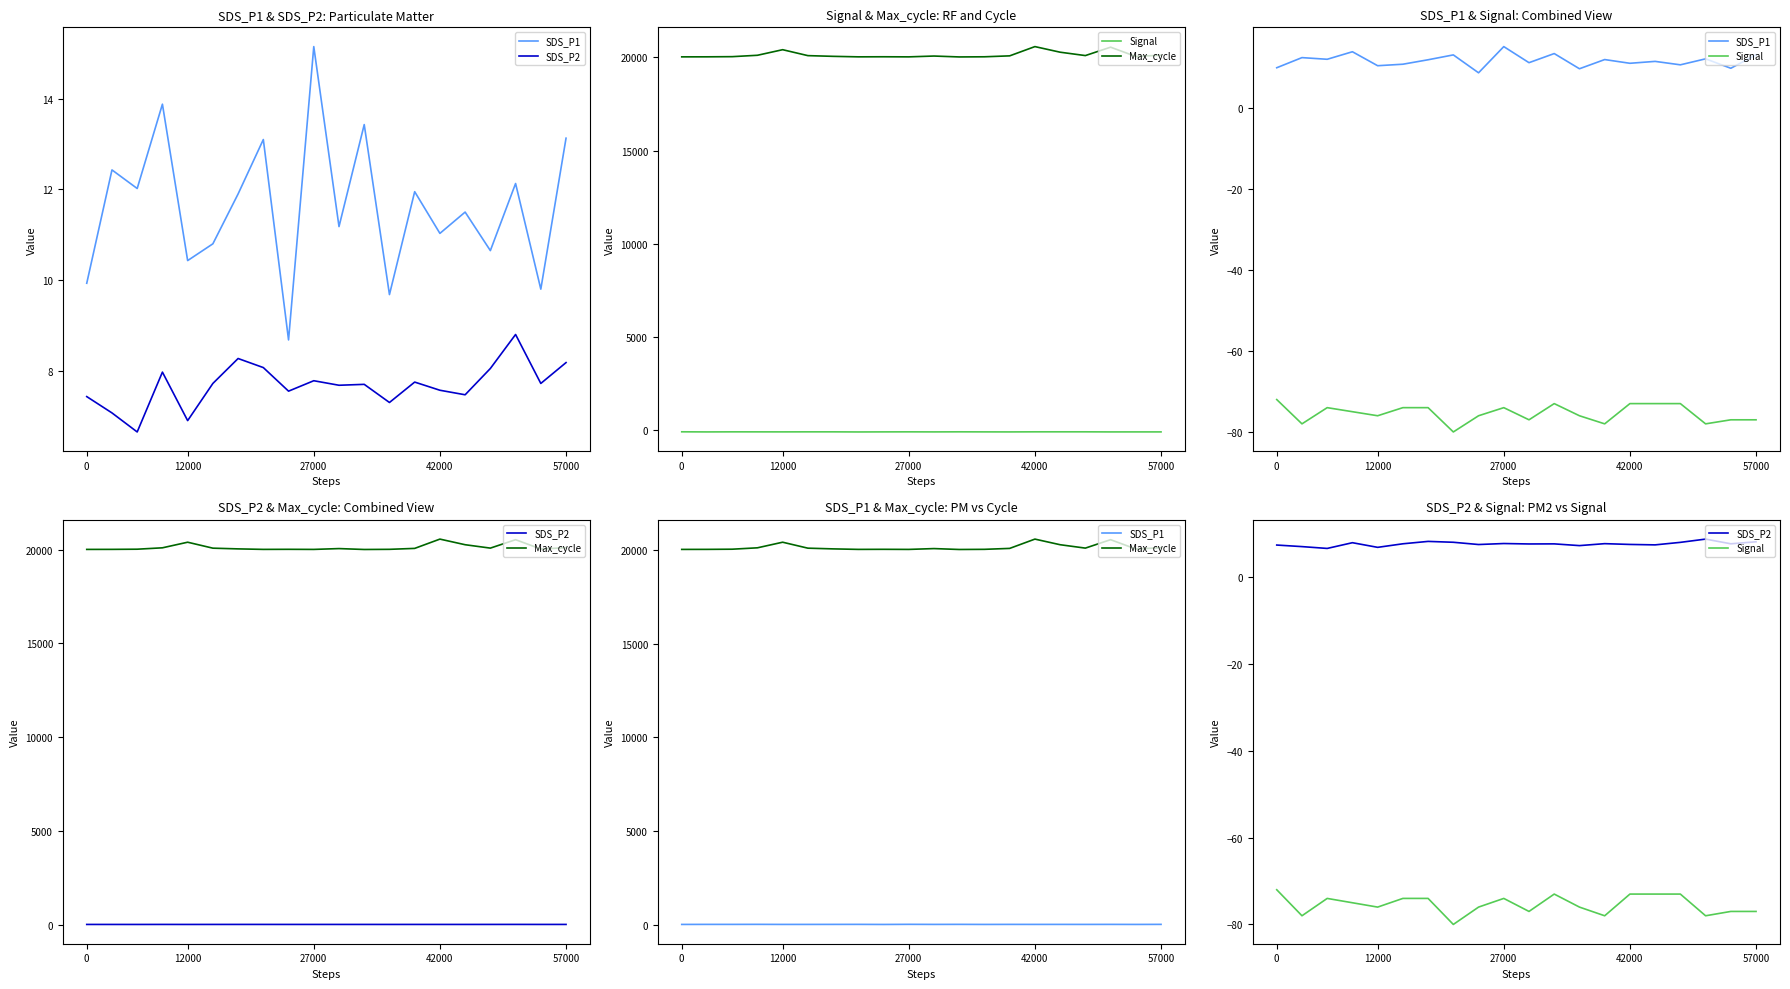

Which series has the largest total across all categories?

Max_cycle